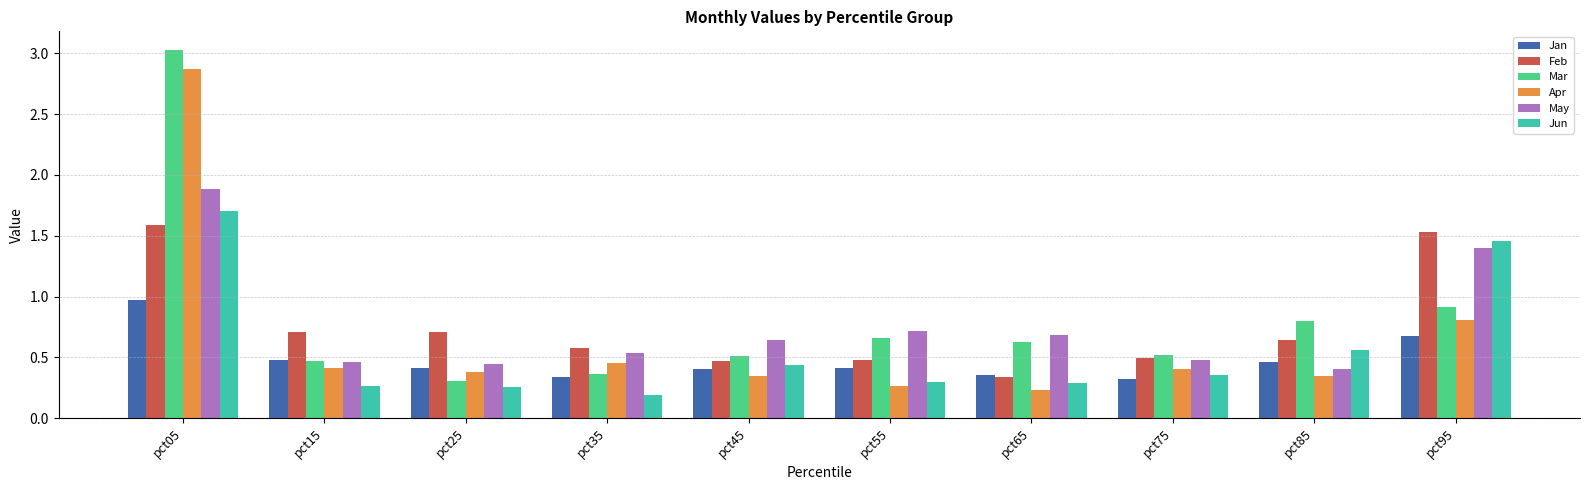

Is the value of Jan at pct75 greater than the value of Feb at pct35?

No